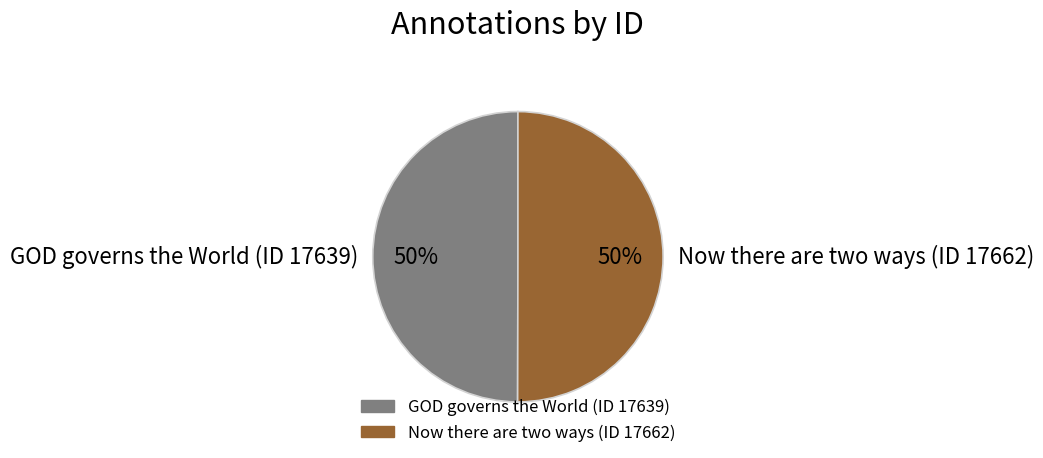

To the nearest percent, what is the combined percentage of Now there are two ways (ID 17662) and GOD governs the World (ID 17639)?

100%